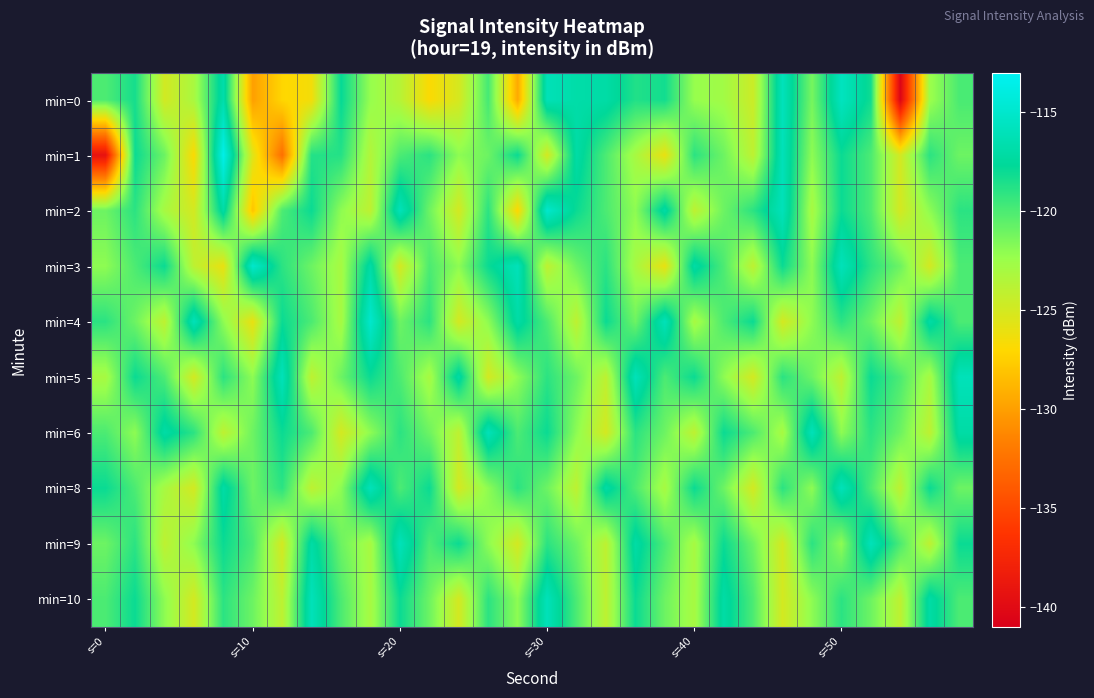

Which series has the widest spread of values?

min=1